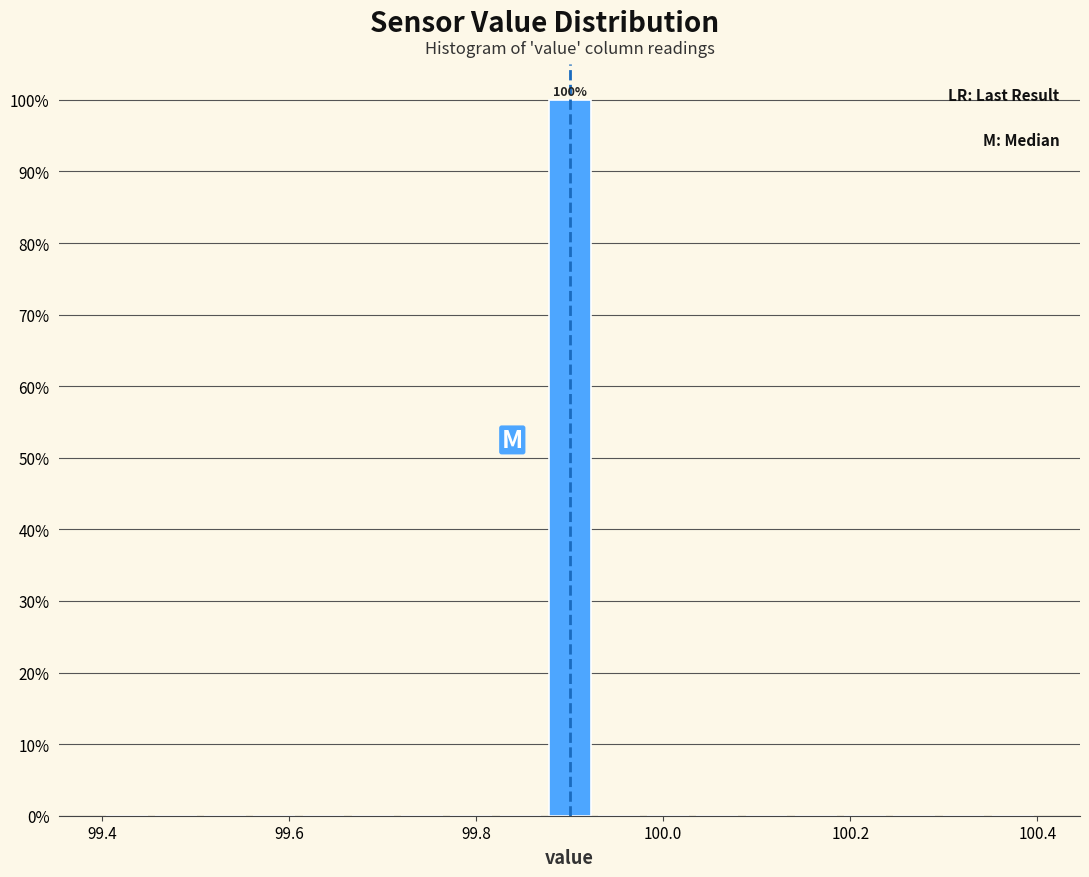

Around what value on the x-axis is the tallest bar? Give the approximate position of its centre, as read against the axis.

99.90